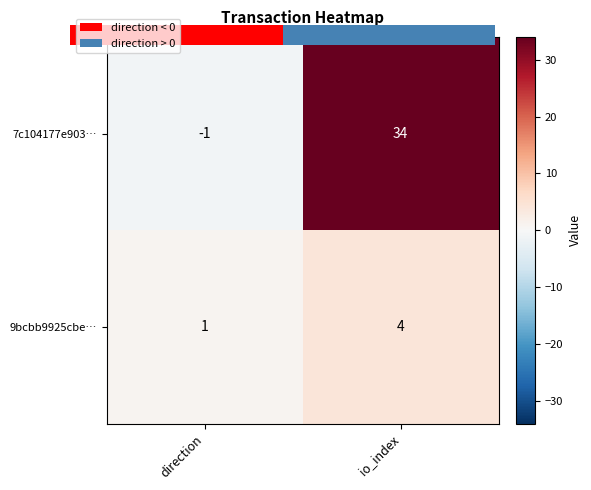

List the series in order of their peak value, lowest first.

9bcbb9925cbe…, 7c104177e903…